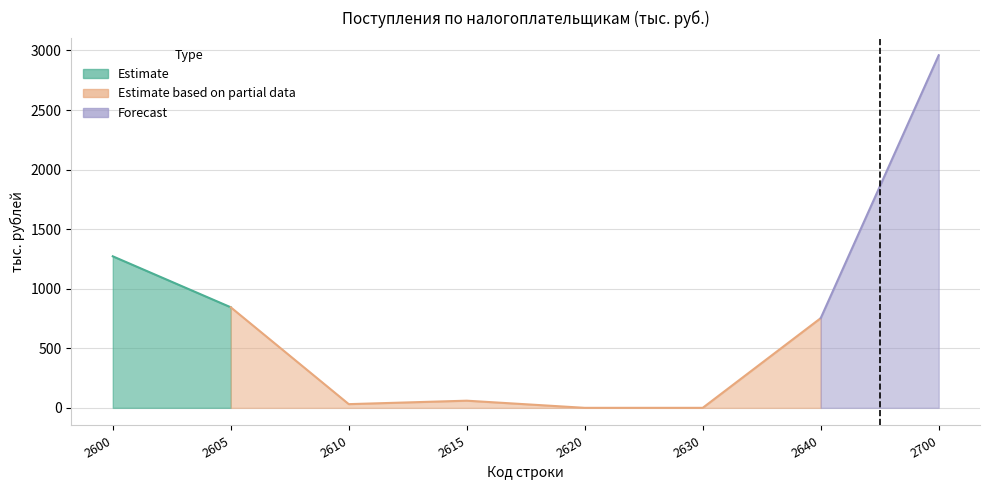

What is the difference between the maximum and minimum values?

2960